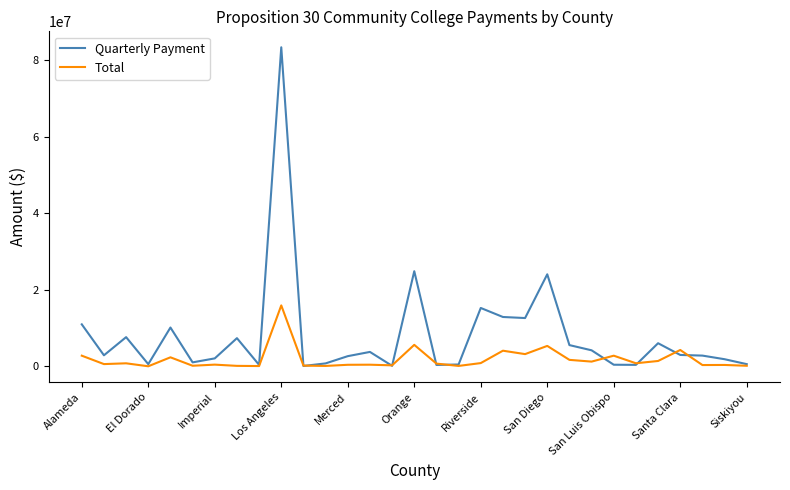

Which series has the largest total across all categories?

Quarterly Payment